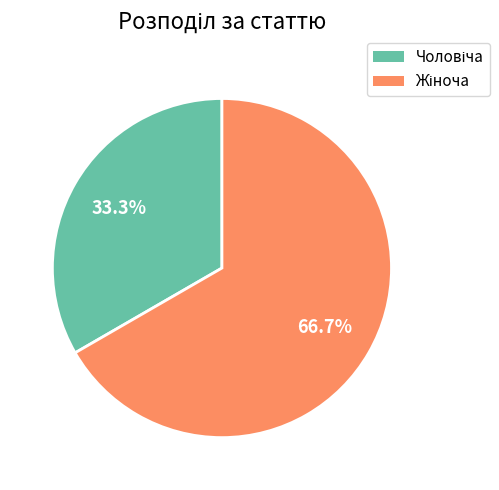

Is there a majority slice in this chart?

Yes